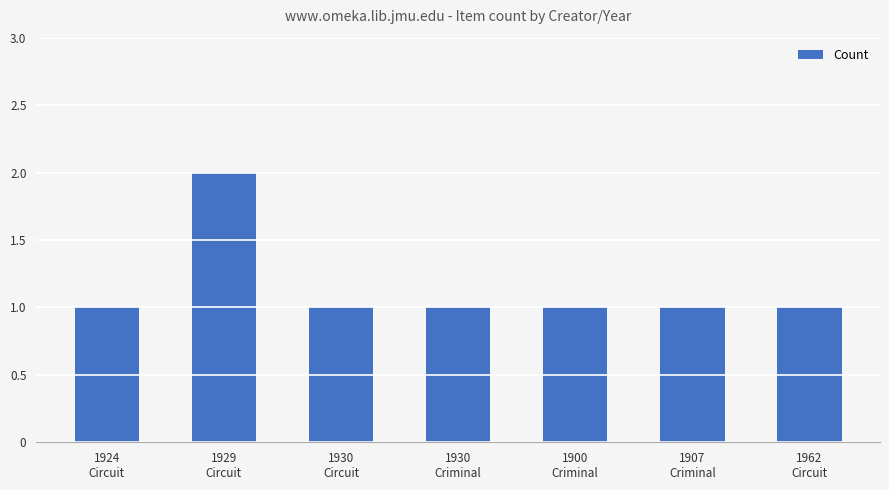

What is the sum of all values?

8